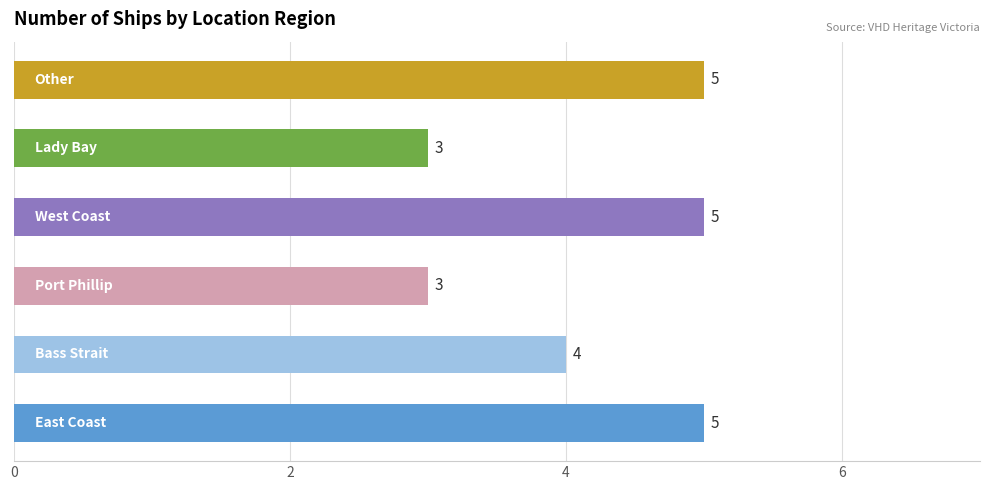

Reading bottom to top, what are all the values shown in this chart?

5	4	3	5	3	5